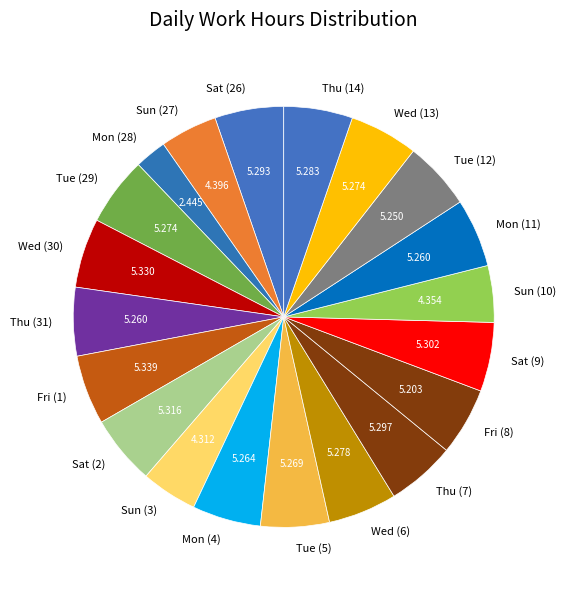

How many slices are in this pie chart?

20